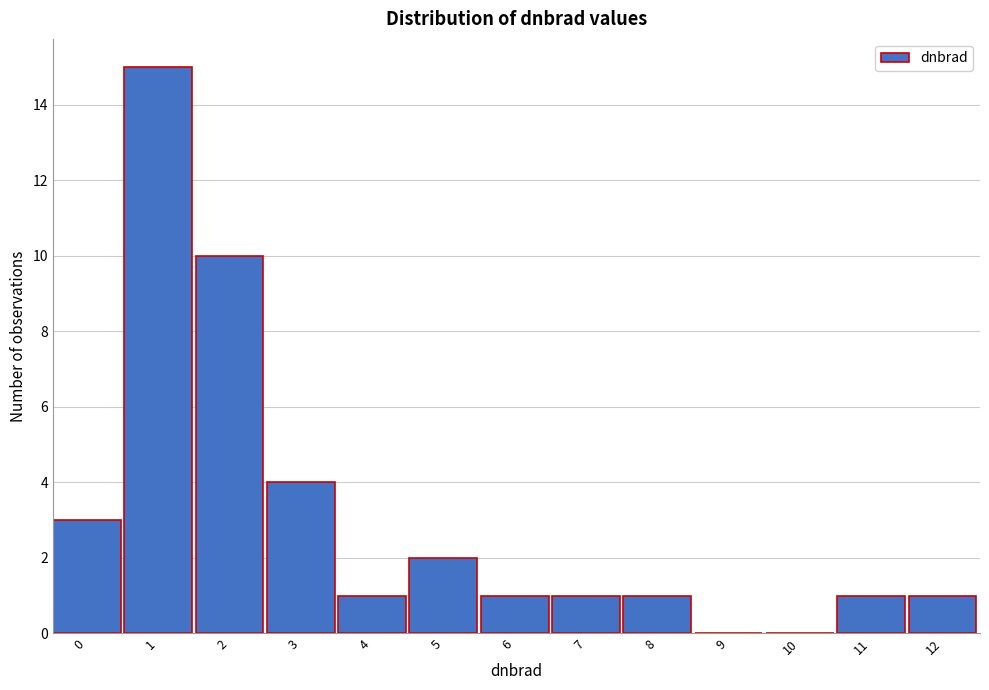

Reading left to right, list all the values displayed in this chart.

0=3	1=15	2=10	3=4	4=1	5=2	6=1	7=1	8=1	9=0	10=0	11=1	12=1